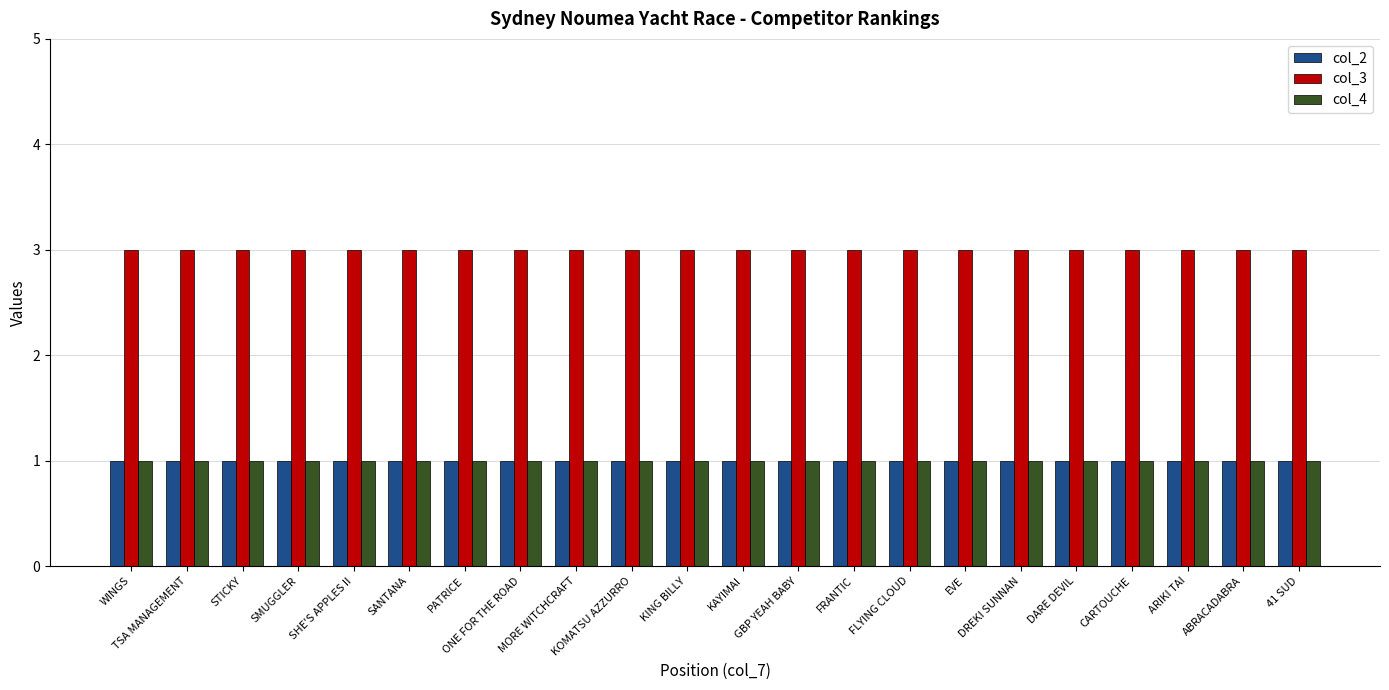

Reading left to right, list all the values displayed in this chart.

col_2: WINGS=1	TSA MANAGEMENT=1	STICKY=1	SMUGGLER=1	SHE'S APPLES II=1	SANTANA=1	PATRICE=1	ONE FOR THE ROAD=1	MORE WITCHCRAFT=1	KOMATSU AZZURRO=1	KING BILLY=1	KAYIMAI=1	GBP YEAH BABY=1	FRANTIC=1	FLYING CLOUD=1	EVE=1	DREKI SUNNAN=1	DARE DEVIL=1	CARTOUCHE=1	ARIKI TAI=1	ABRACADABRA=1	41 SUD=1
col_3: WINGS=3	TSA MANAGEMENT=3	STICKY=3	SMUGGLER=3	SHE'S APPLES II=3	SANTANA=3	PATRICE=3	ONE FOR THE ROAD=3	MORE WITCHCRAFT=3	KOMATSU AZZURRO=3	KING BILLY=3	KAYIMAI=3	GBP YEAH BABY=3	FRANTIC=3	FLYING CLOUD=3	EVE=3	DREKI SUNNAN=3	DARE DEVIL=3	CARTOUCHE=3	ARIKI TAI=3	ABRACADABRA=3	41 SUD=3
col_4: WINGS=1	TSA MANAGEMENT=1	STICKY=1	SMUGGLER=1	SHE'S APPLES II=1	SANTANA=1	PATRICE=1	ONE FOR THE ROAD=1	MORE WITCHCRAFT=1	KOMATSU AZZURRO=1	KING BILLY=1	KAYIMAI=1	GBP YEAH BABY=1	FRANTIC=1	FLYING CLOUD=1	EVE=1	DREKI SUNNAN=1	DARE DEVIL=1	CARTOUCHE=1	ARIKI TAI=1	ABRACADABRA=1	41 SUD=1